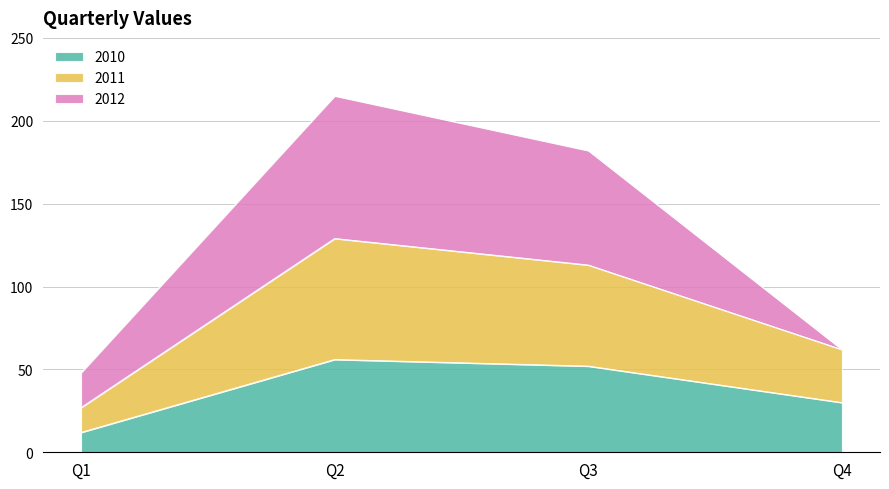

What is the smallest value displayed?

12